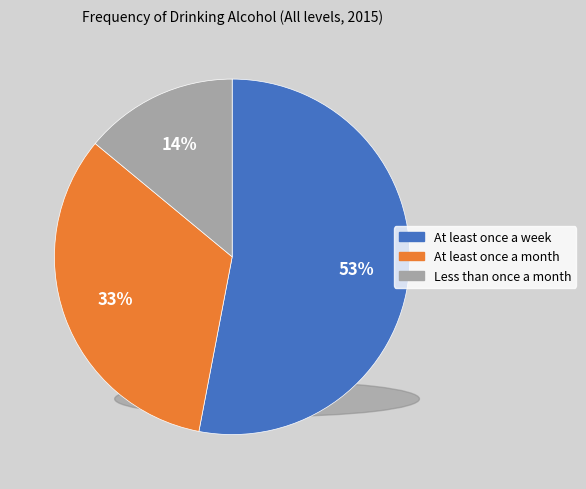

How many segments does this pie chart have?

3